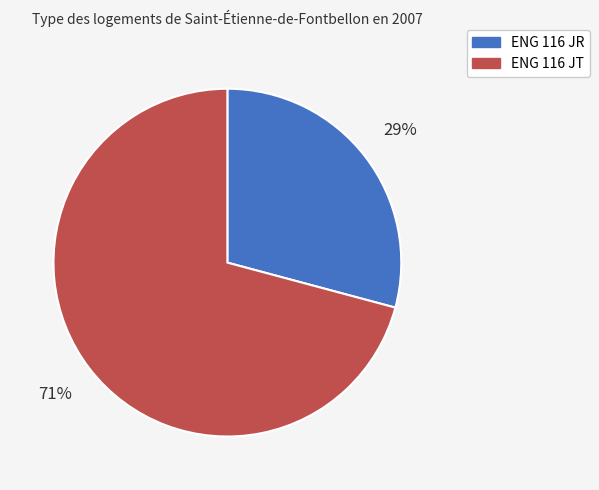

True or false: ENG 116 JR accounts for 29% of the total.

True